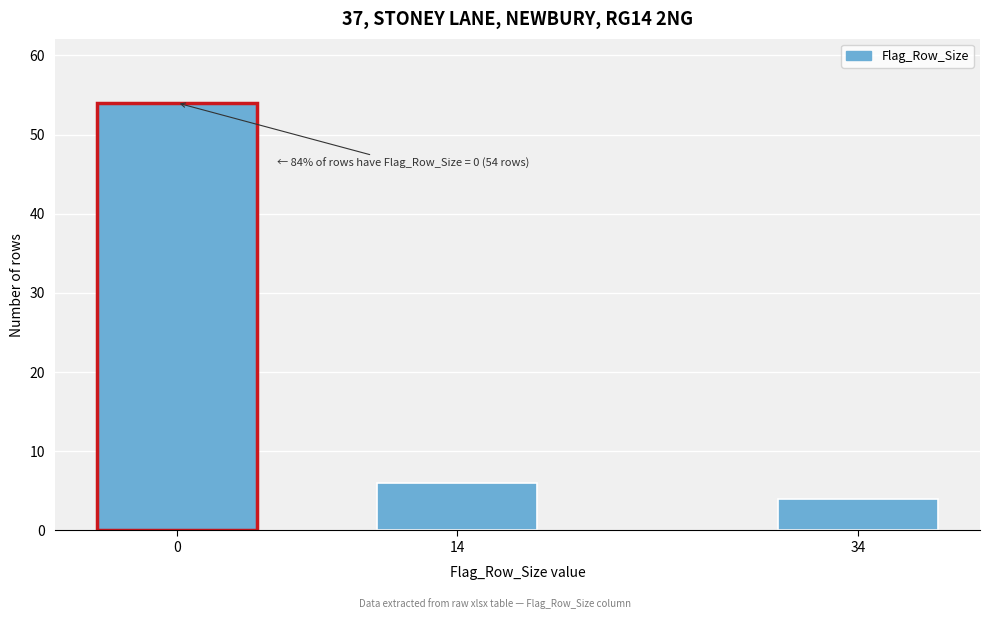

Reading left to right, extract all data points from this chart.

0=54	14=6	34=4